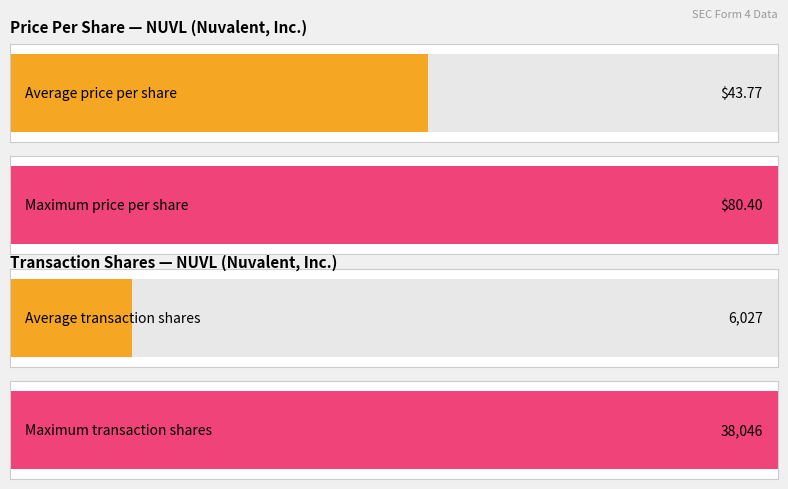

Is the value of transactionShares at 2023-04-17 greater than the value of transactionPricePerShare at 2023-05-05?

Yes